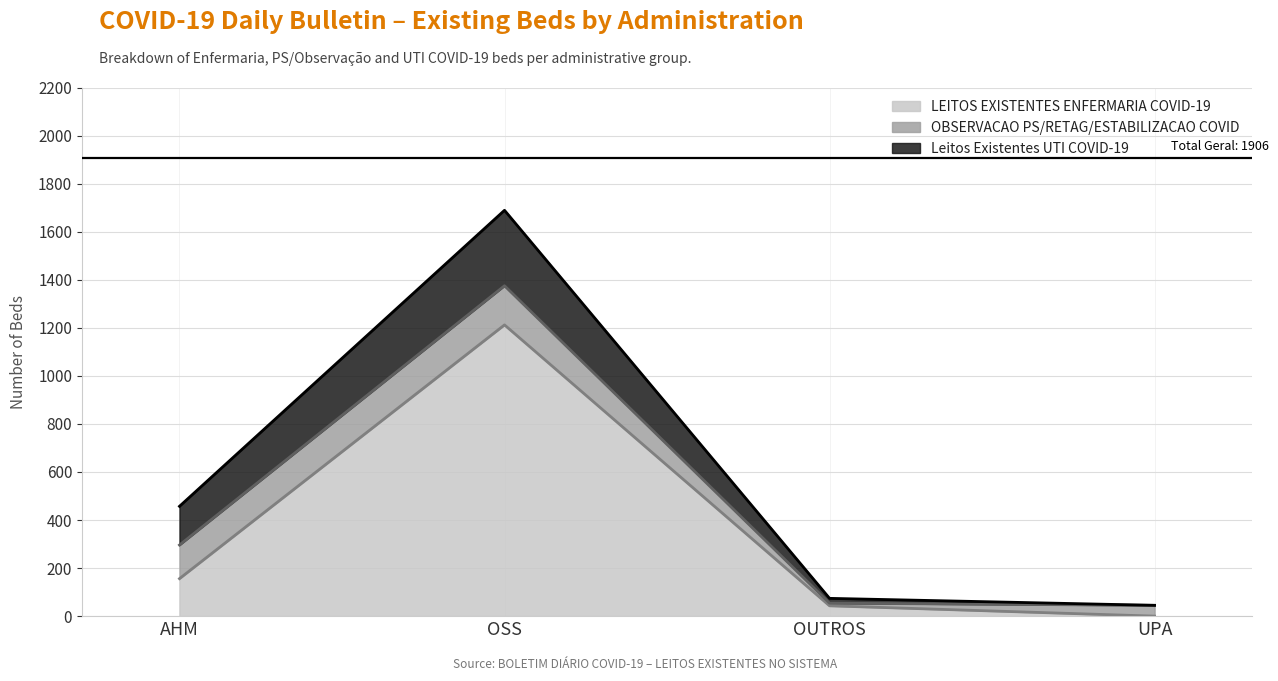

Which has a higher value, OUTROS or AHM?

AHM